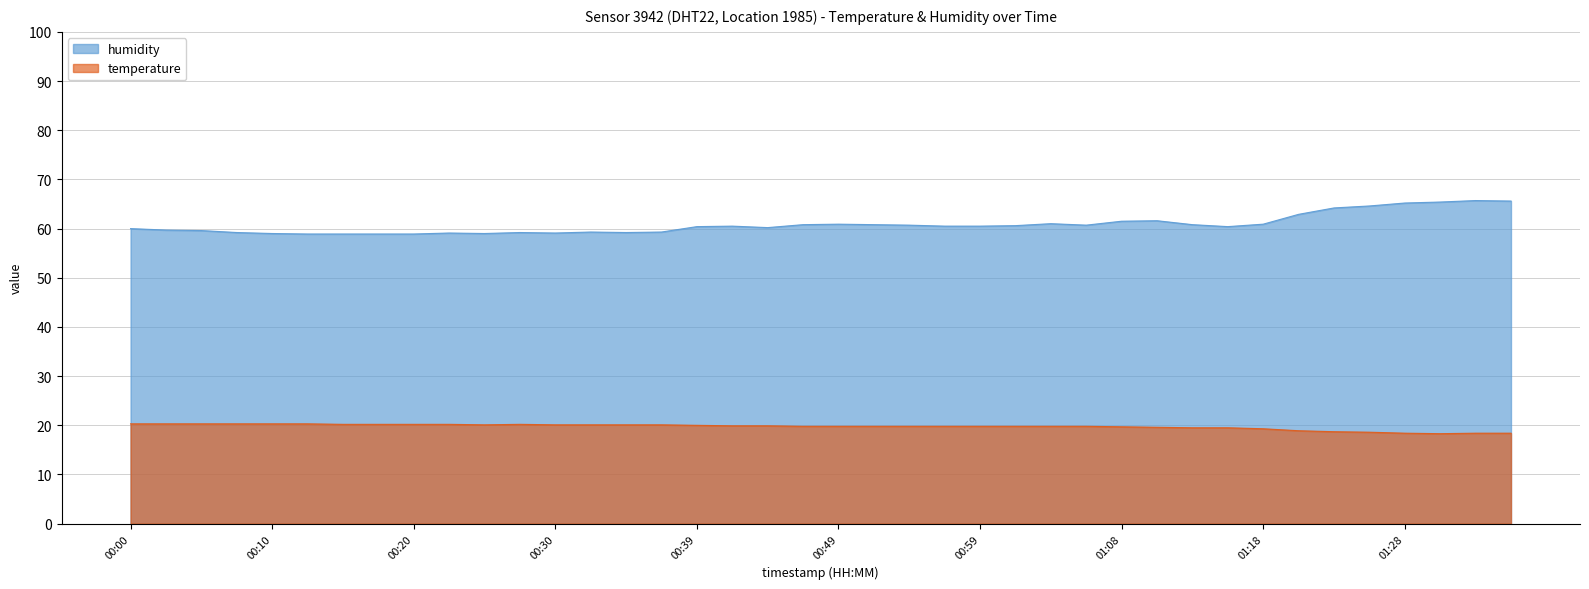

How many series are shown in this chart?

2